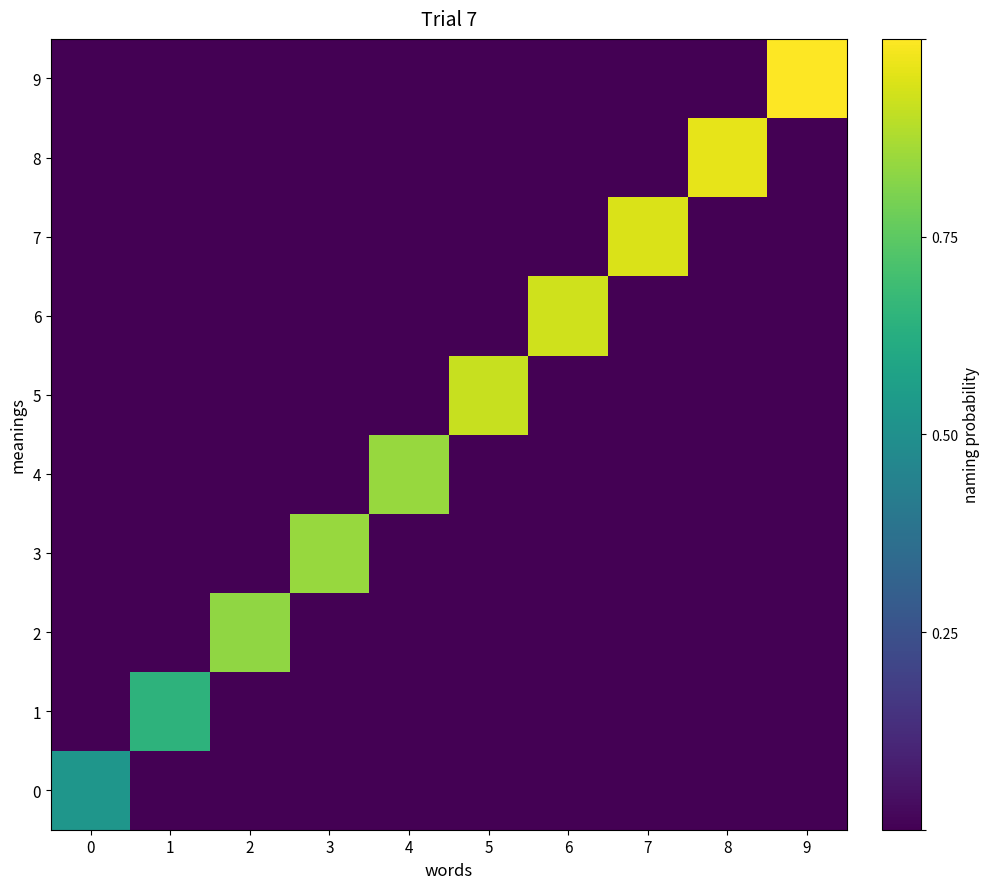

What is the total value across all series at 4?

0.8